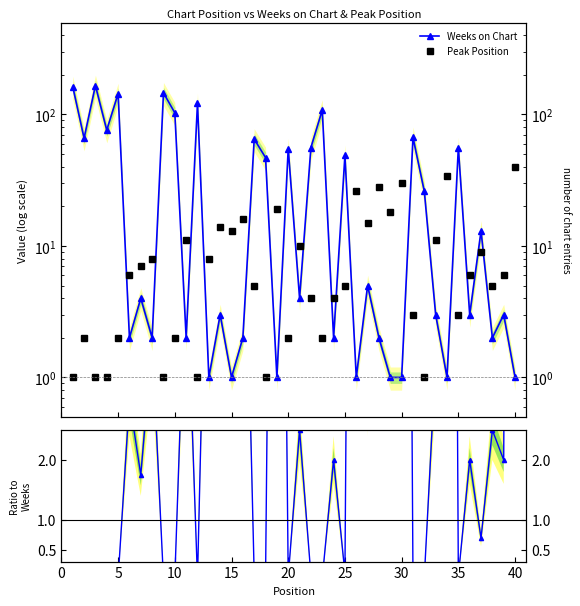

In Peak / Weeks ratio, how many points are higher than both neighbors (excluding endpoints)?

14